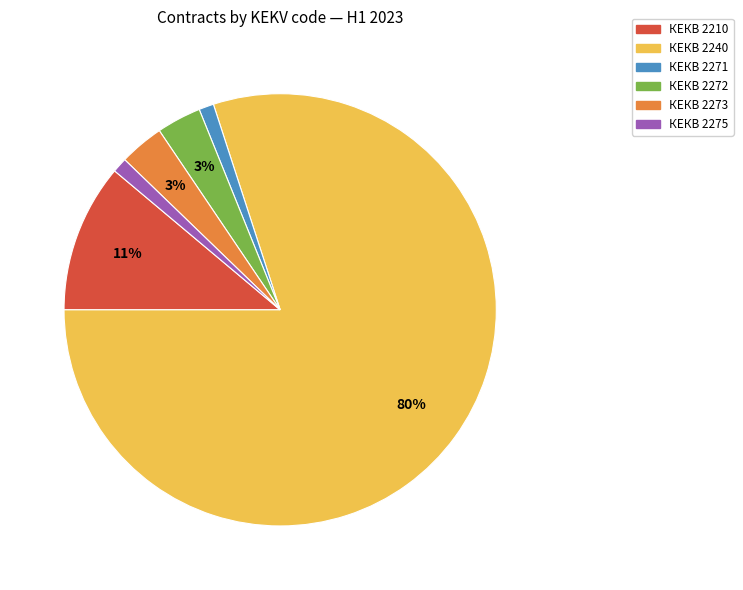

Count the number of slices in the pie.

6